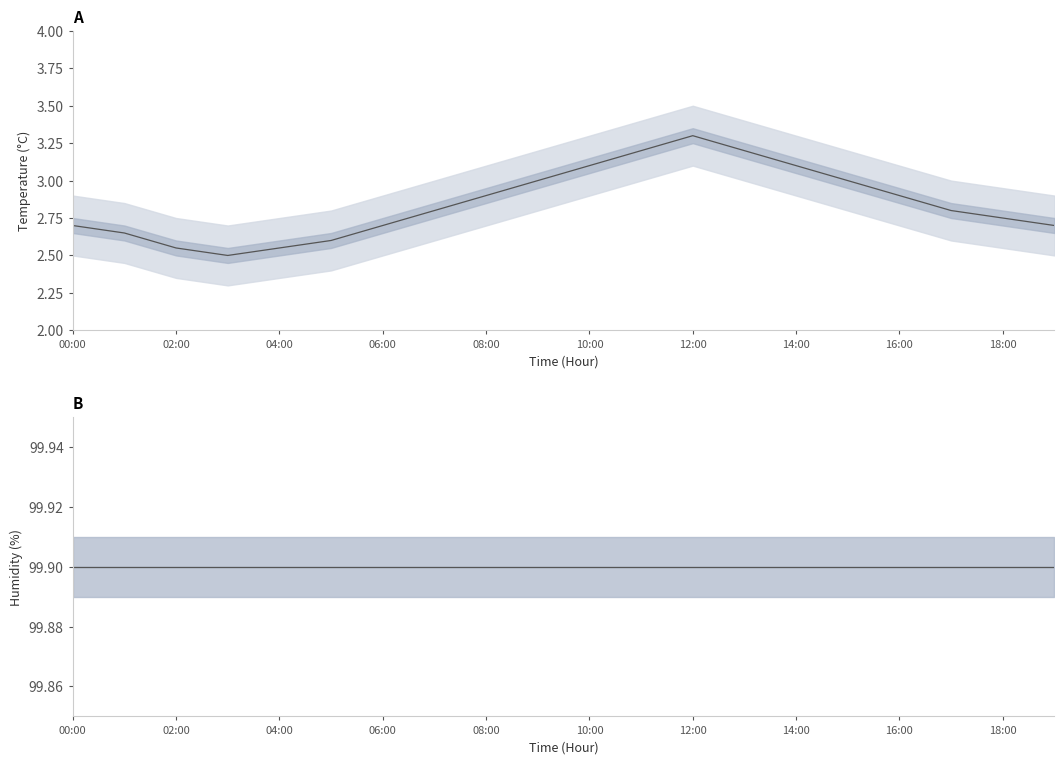

Reading left to right, transcribe all the data shown in this chart.

temperature: 2.7	2.6	2.5	2.5	2.5	2.6	2.7	2.8	2.9	3.0	3.1	3.2	3.3	3.2	3.1	3.0	2.9	2.8	2.8	2.7
humidity: 99.9	99.9	99.9	99.9	99.9	99.9	99.9	99.9	99.9	99.9	99.9	99.9	99.9	99.9	99.9	99.9	99.9	99.9	99.9	99.9